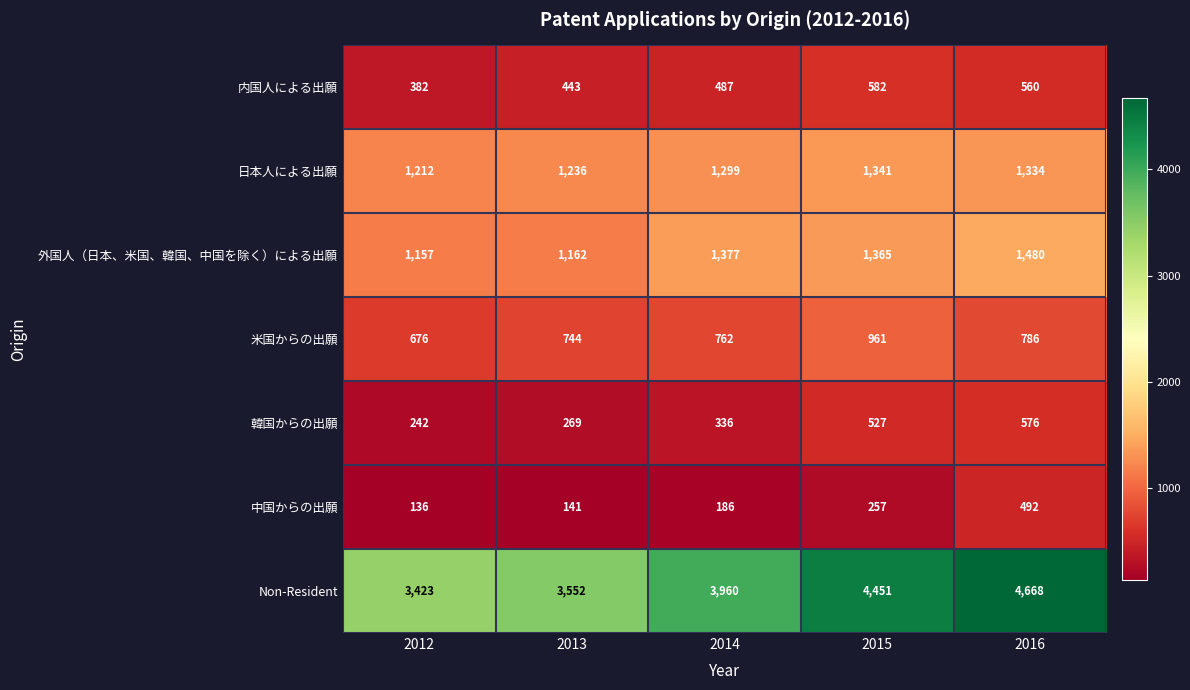

Count the number of categories in the chart.

5